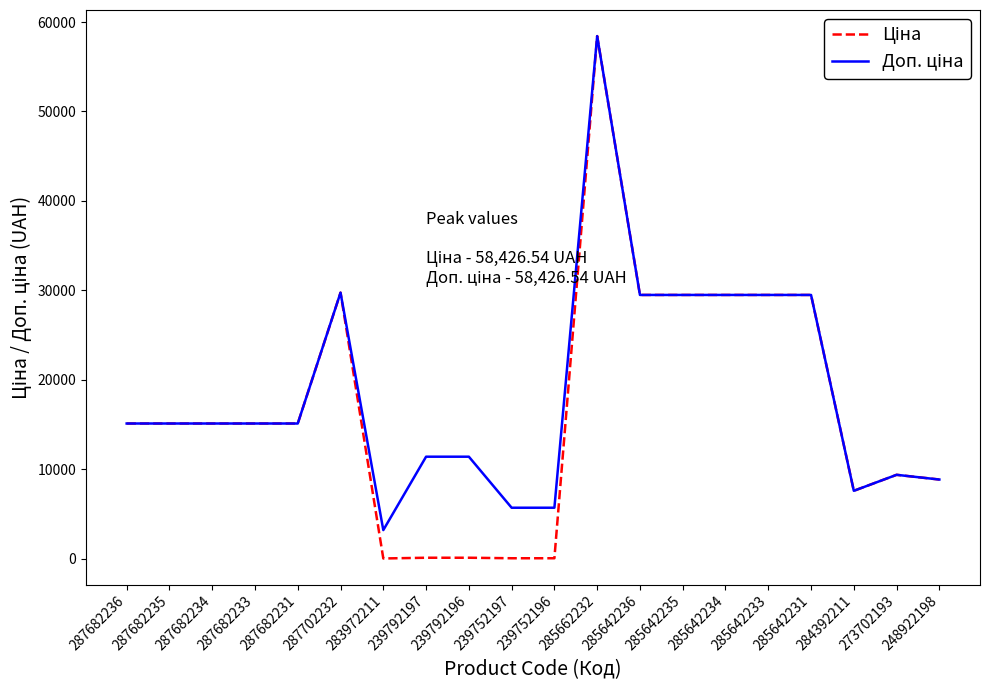

What is the total value across all series at 287682231?

30240.0